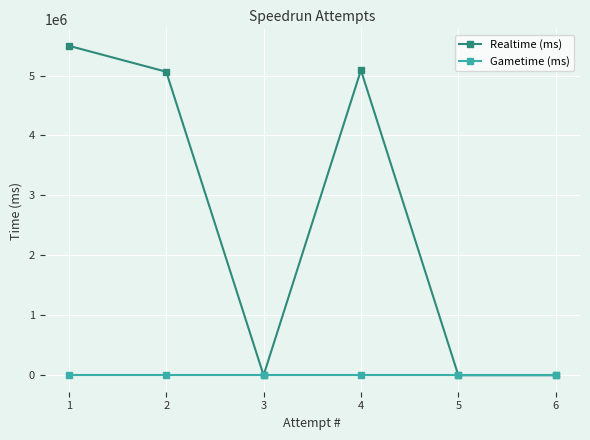

Reading left to right, extract all data points from this chart.

Realtime (ms): 1=5495955	2=5063236	3=0	4=5088799	5=0	6=0
Gametime (ms): 1=0	2=0	3=0	4=0	5=0	6=0